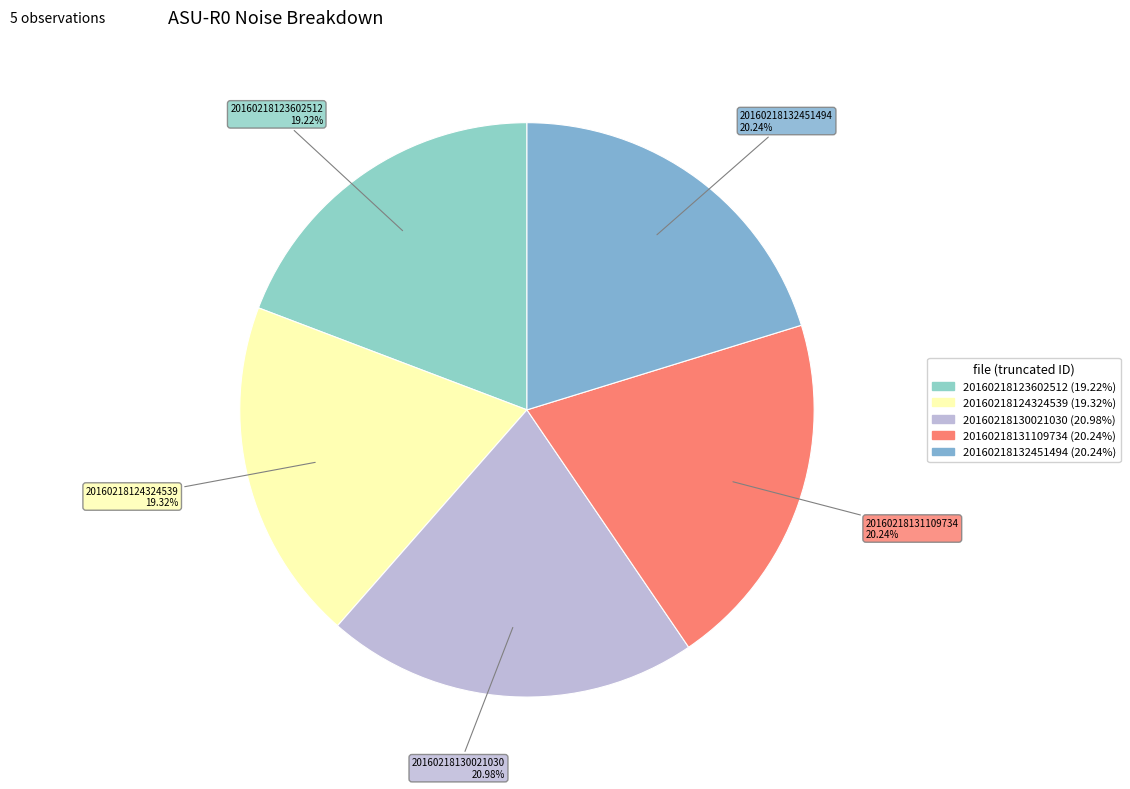

Is there any slice that represents more than half of the pie?

No